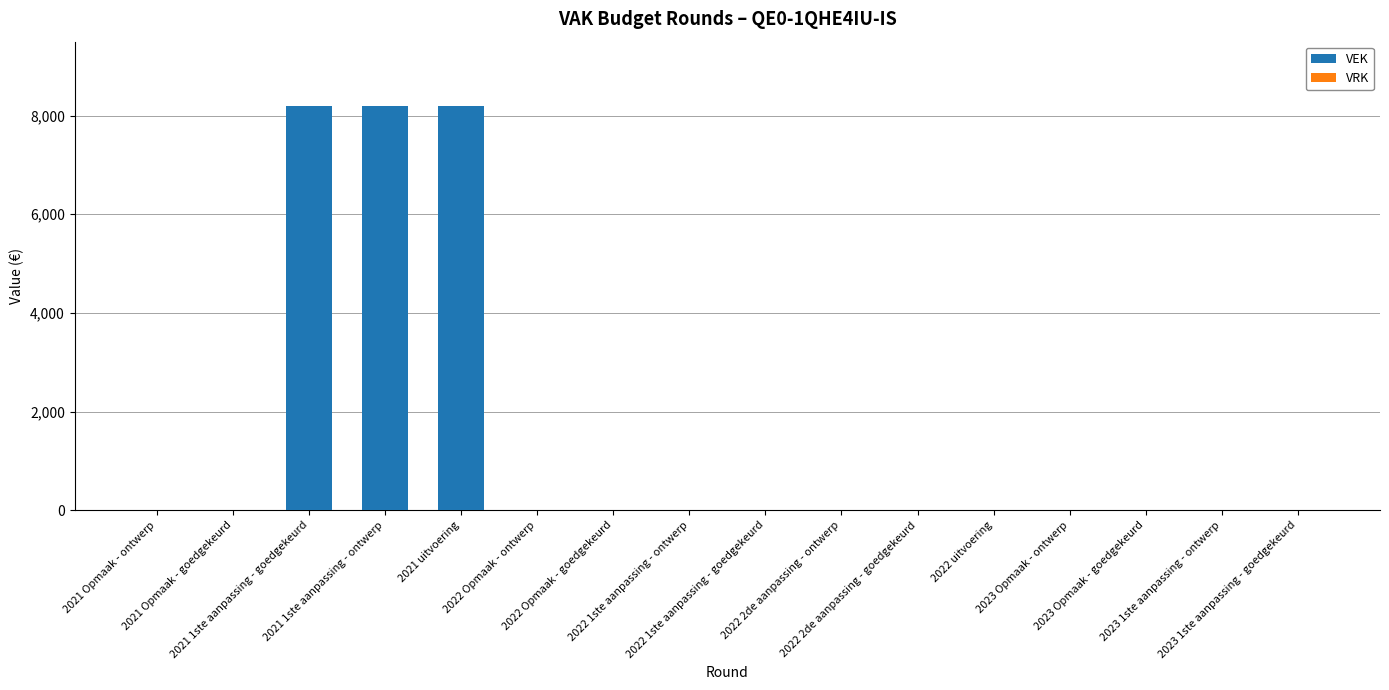

What is the sum of all values?

24600